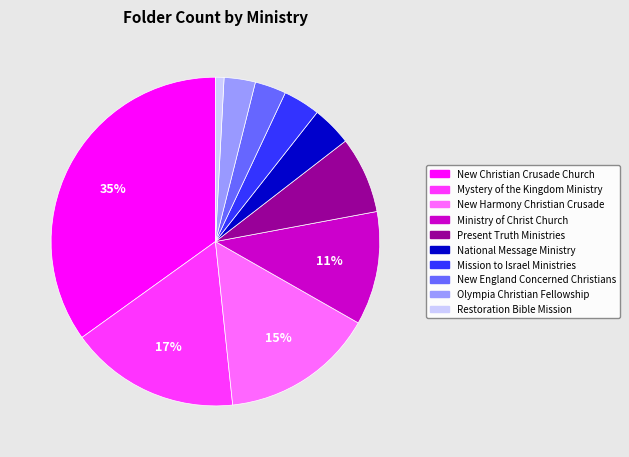

How many slices are in this pie chart?

10